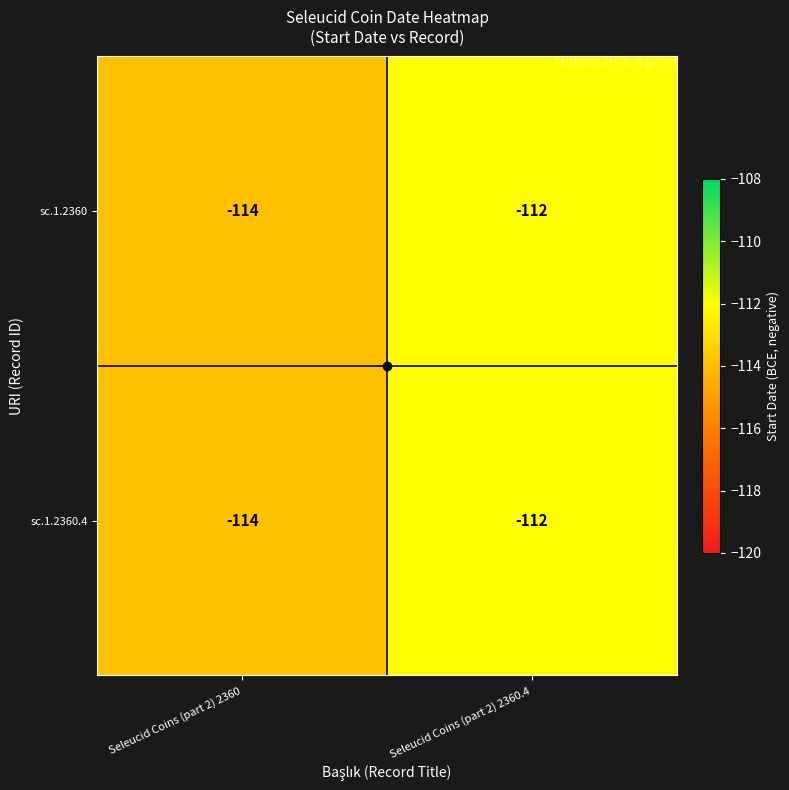

True or false: sc.1.2360.4 has a value of -112 at Seleucid Coins (part 2) 2360.4.

True